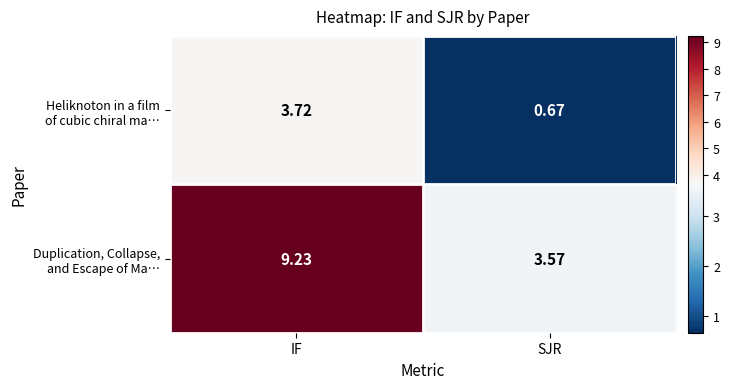

At which category is the sum across all series the highest?

IF